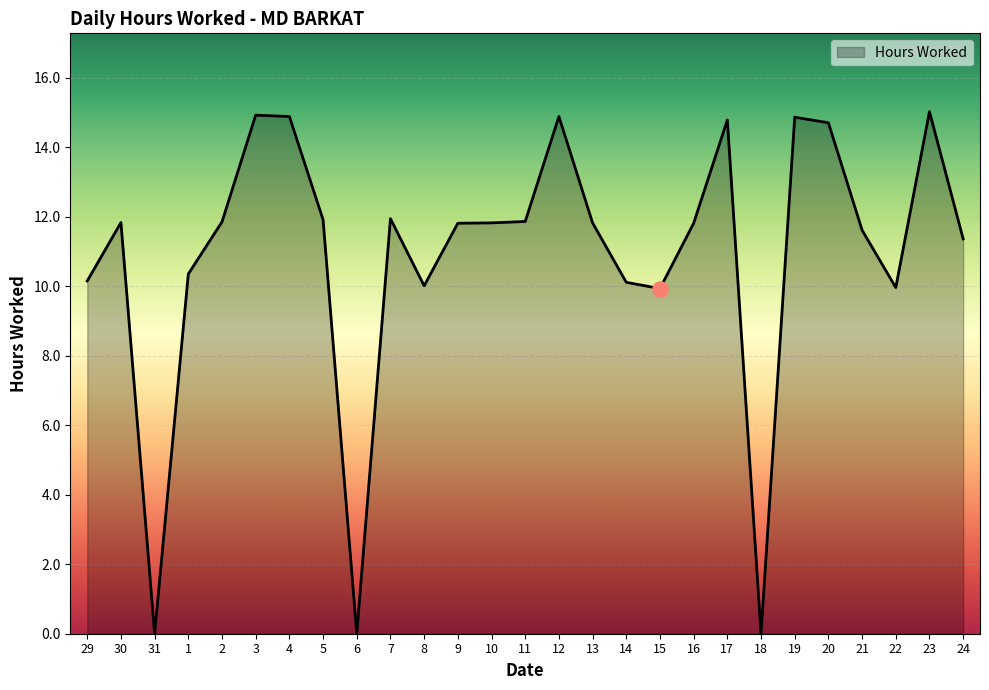

What is the change in value from 29 to 21?

+1.5